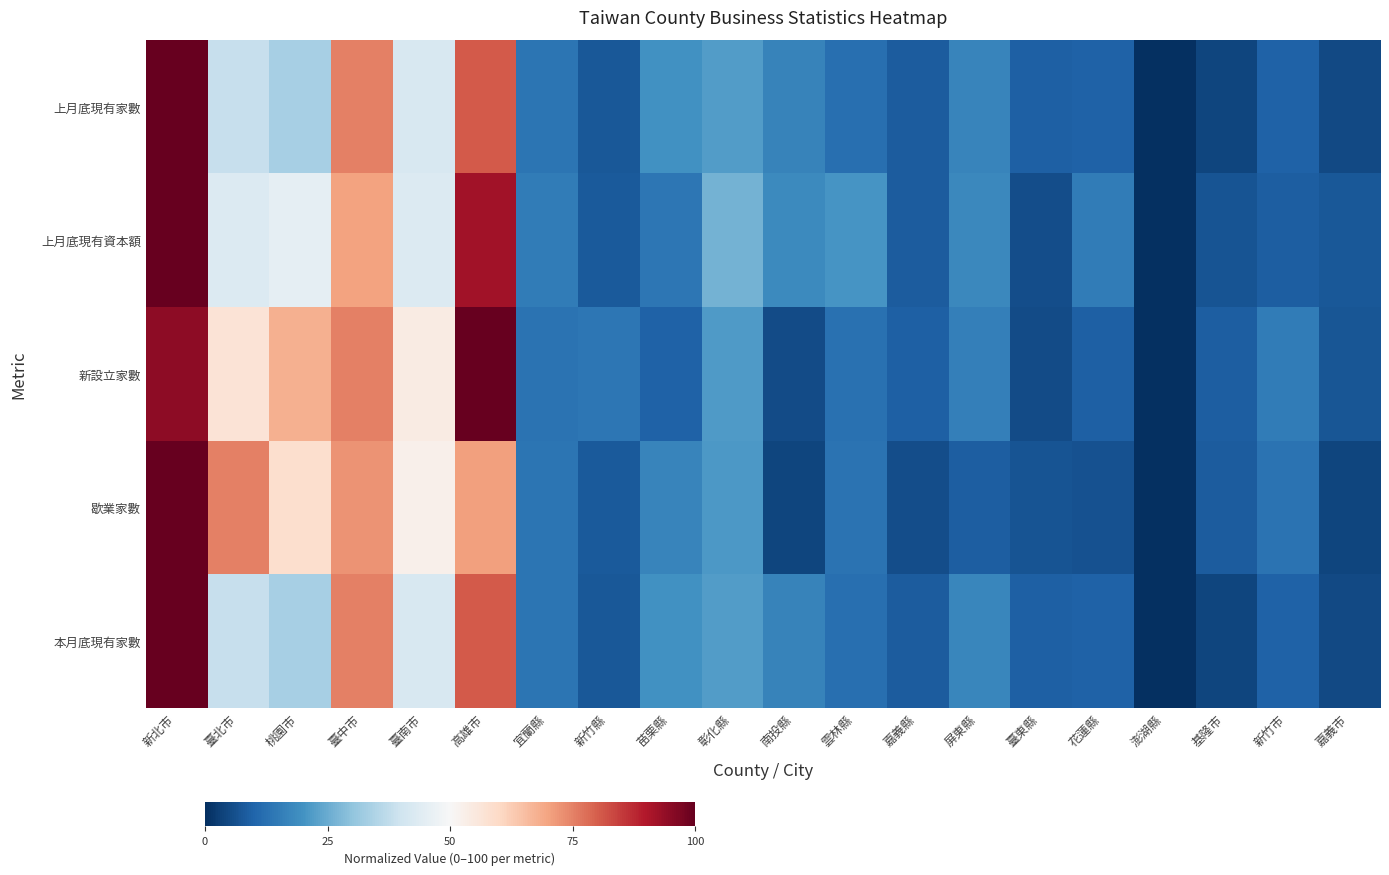

Which series changed the most between 新北市 and 苗栗縣?

上月底現有資本額